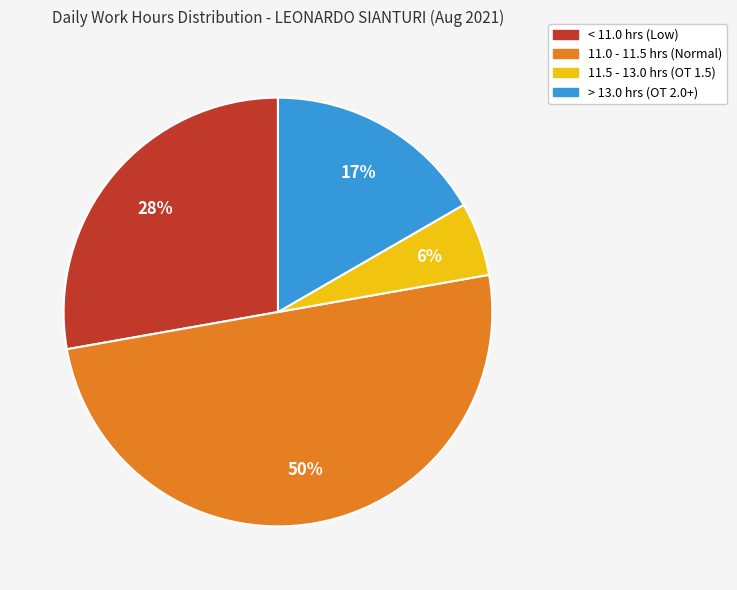

To the nearest percent, what is the average slice percentage?

25%